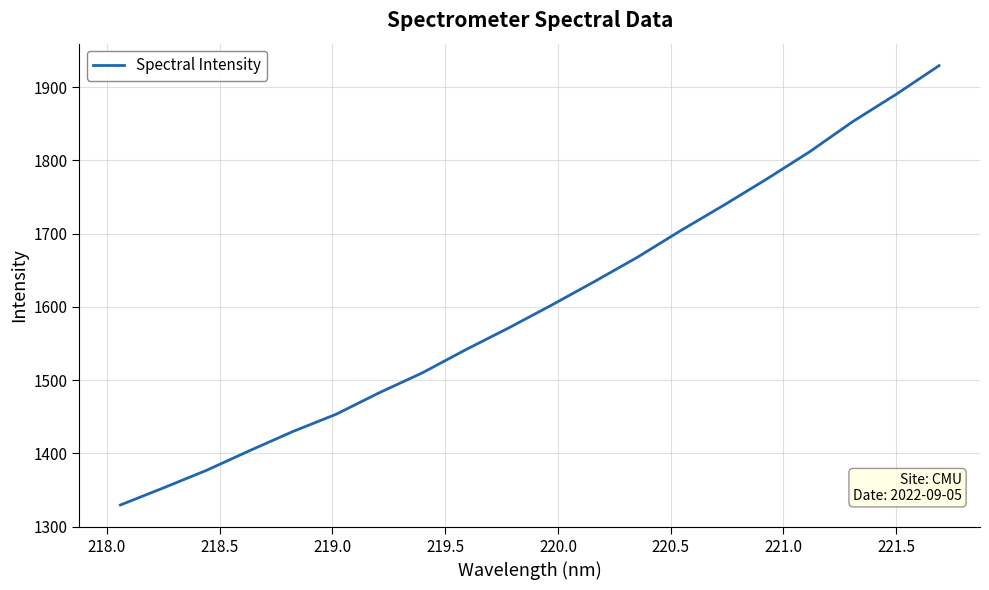

True or false: the data has more than 0 interior local peaks.

False